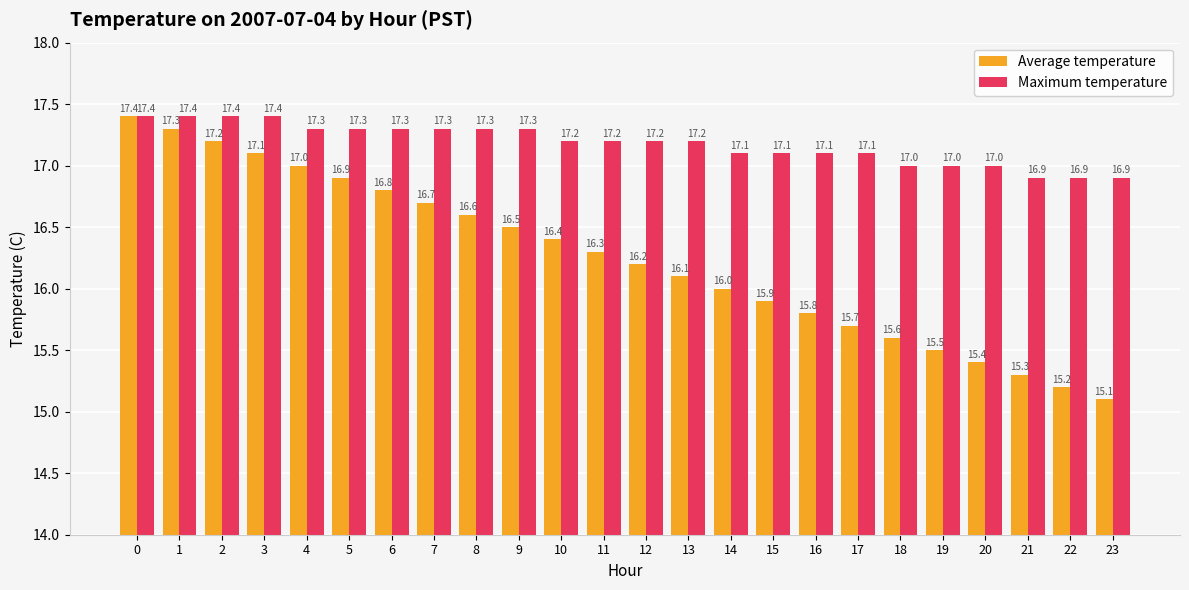

What is the difference between the second highest and second lowest values in the Average temperature series?

2.1